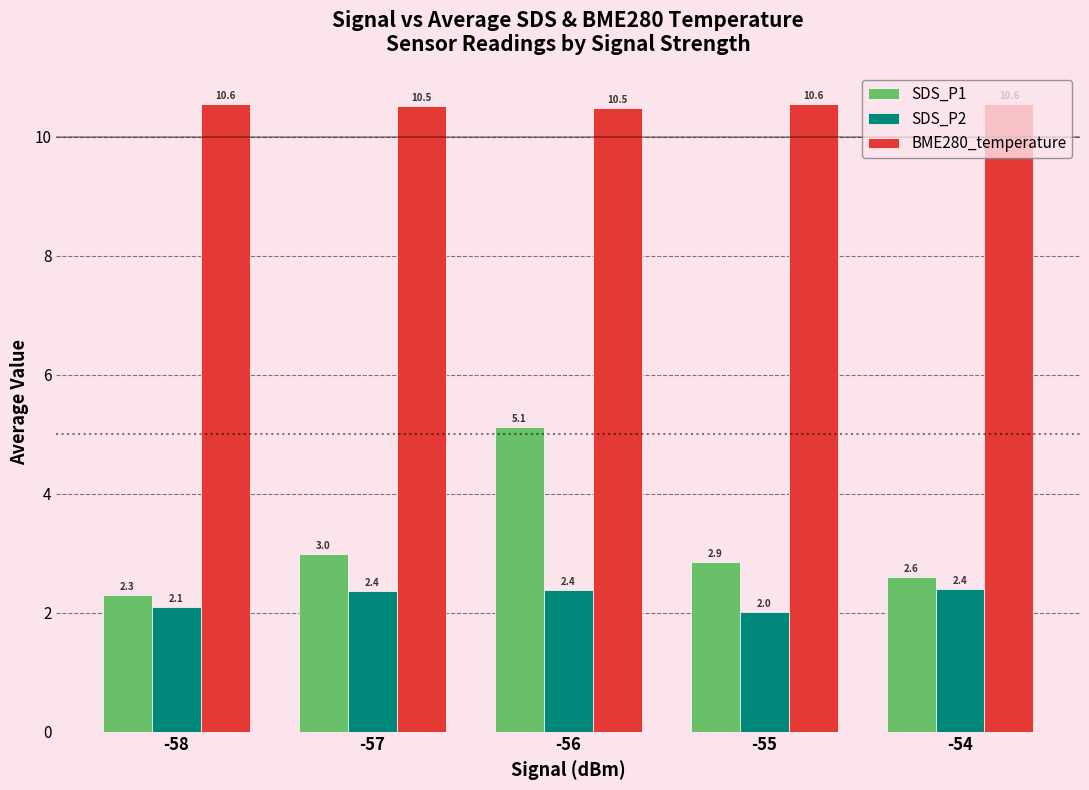

Reading left to right, transcribe all the data shown in this chart.

SDS_P1: -58=2.3	-57=3.0	-56=5.1	-55=2.9	-54=2.6
SDS_P2: -58=2.1	-57=2.4	-56=2.4	-55=2.0	-54=2.4
BME280_temperature: -58=10.6	-57=10.5	-56=10.5	-55=10.6	-54=10.6